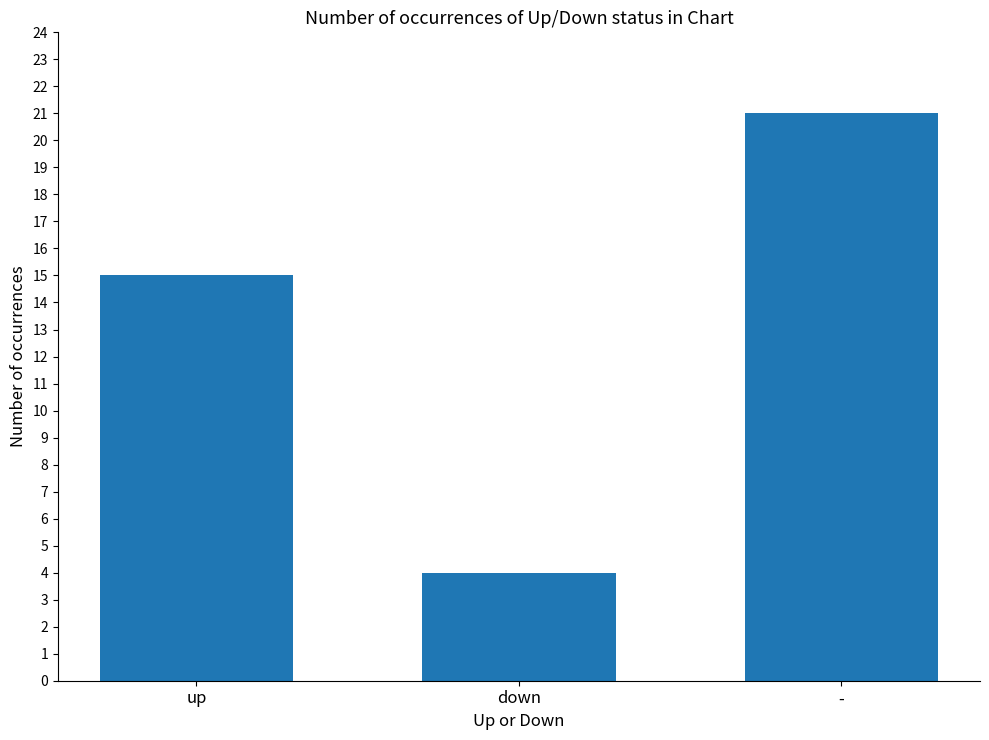

List the labels in order of value, smallest first.

down, up, -